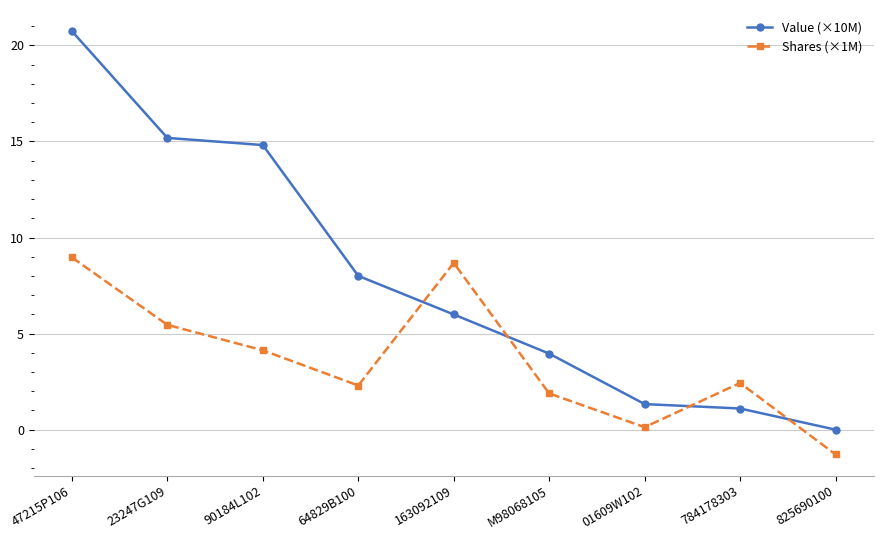

How many data points in Value (×10M) are less than 5?

4